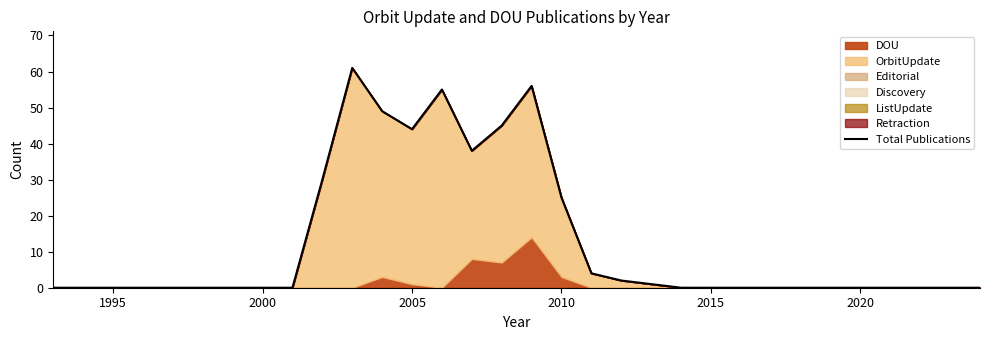

Reading right to left, transcribe all the data shown in this chart.

0	0	0	0	0	0	0	0	0	0	0	1	2	4	25	56	45	38	55	44	49	61	30	0	0	0	0	0	0	0	0	0